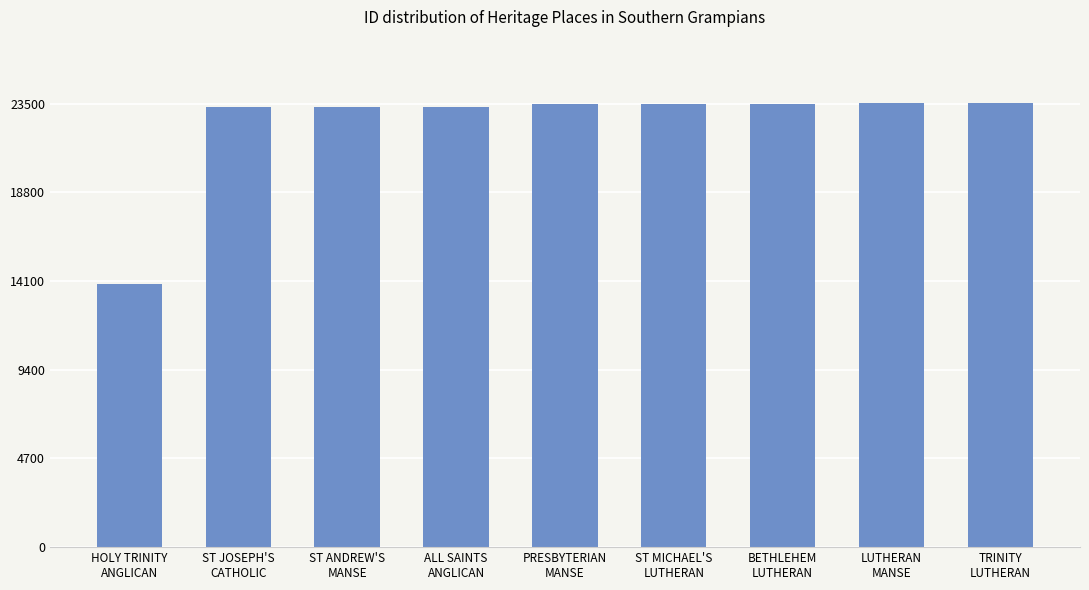

What is the value of the 6th bar from the left?

23498